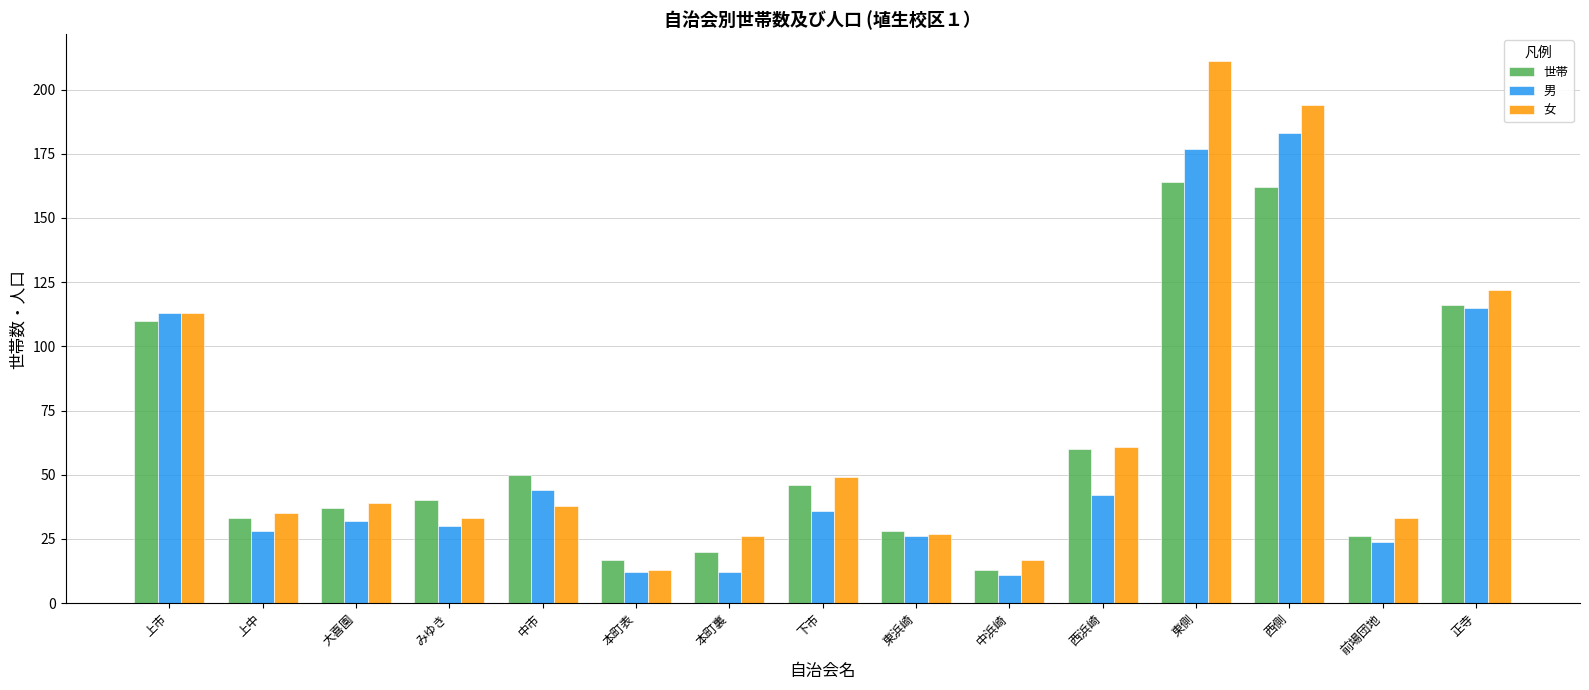

Is it true that 男 equals 72 at 中市?

False